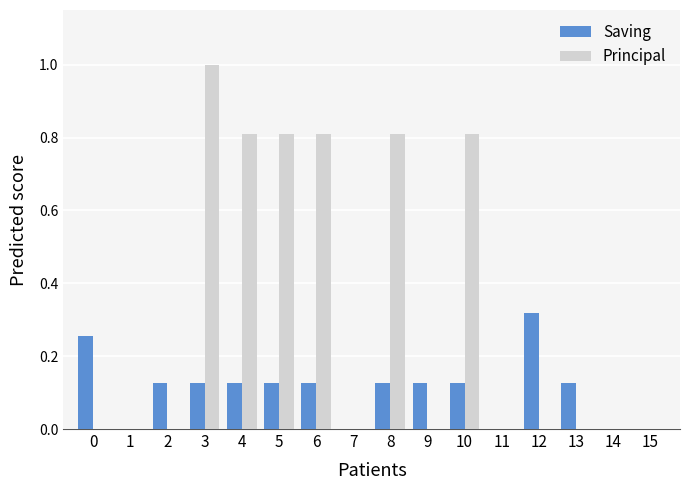

Are the bars grouped side by side (vs. stacked)?

Yes